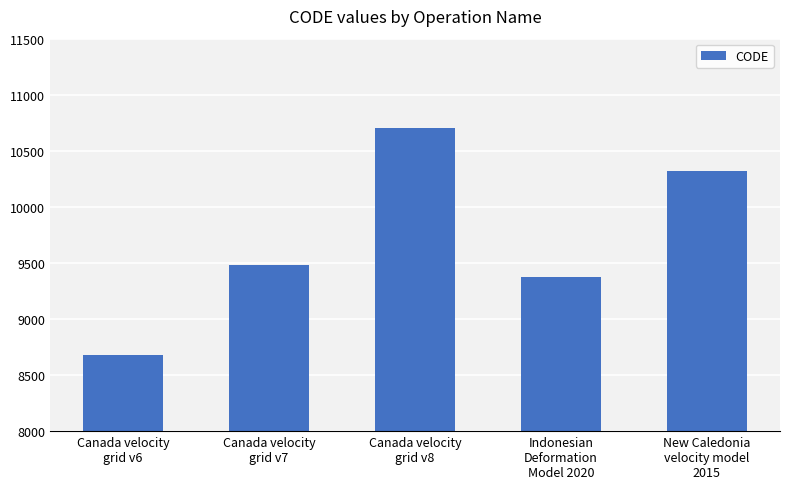

How many data points are less than 9483?

2